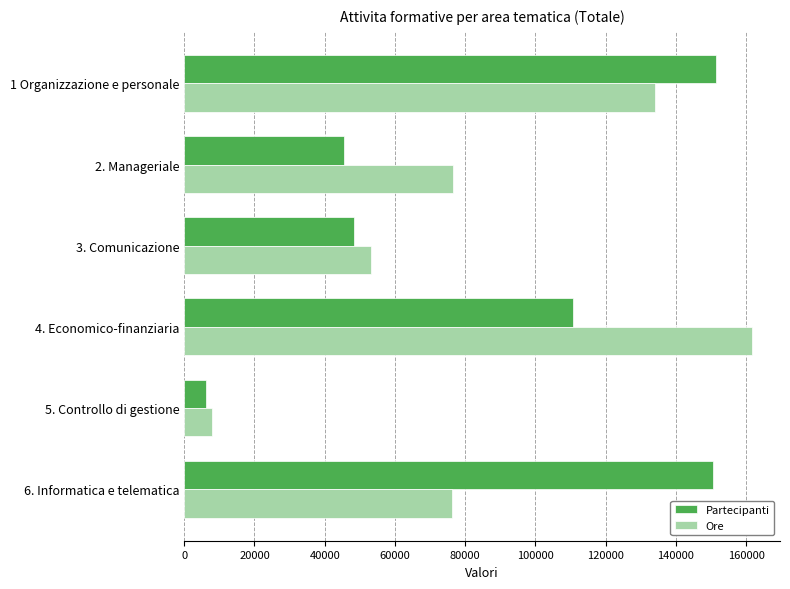

How many values in the Partecipanti series are below 110704?

3